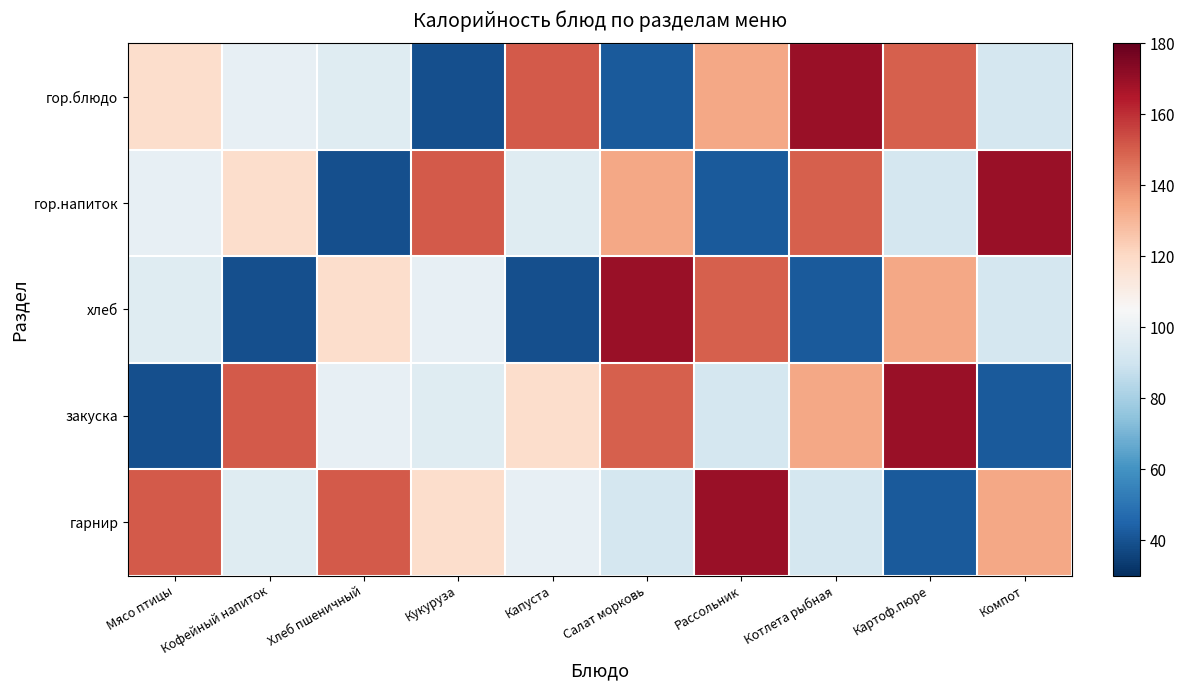

What is the total value across all series at Картоф.пюре?

588